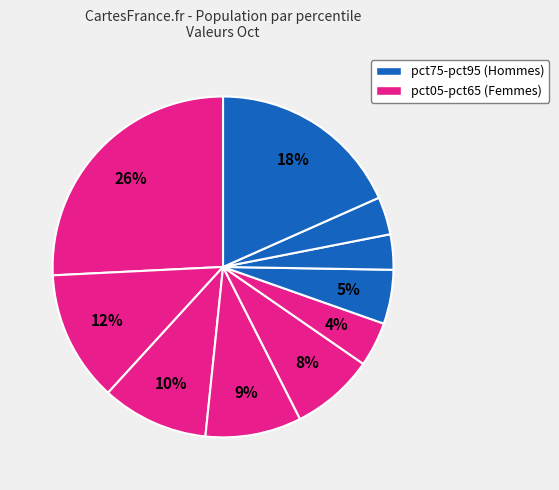

Which slice is the largest?

pct05